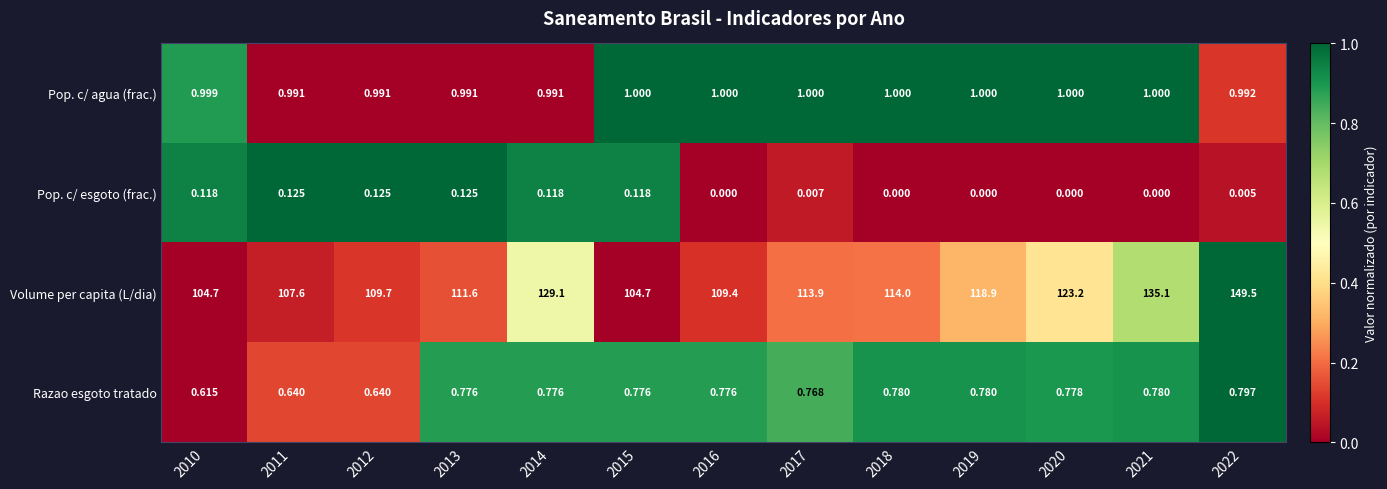

Which series has the largest total across all categories?

Volume per capita (L/dia)